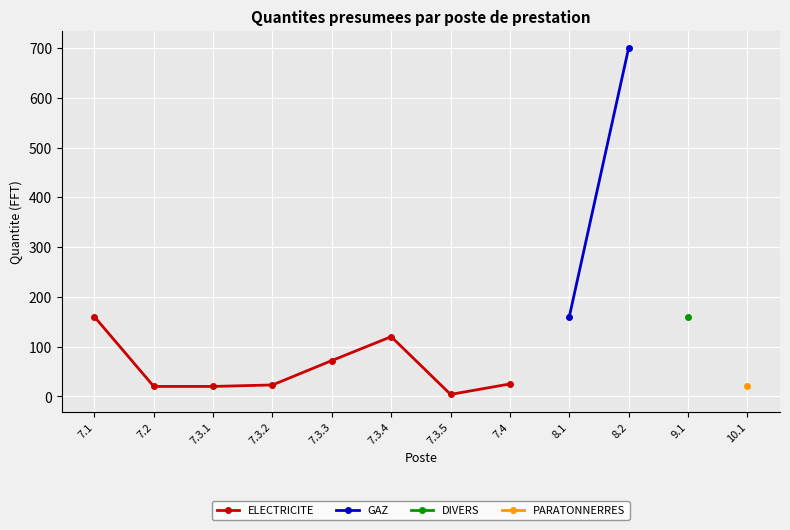

Is the value of 7.1 Reception electrique at 7.2 greater than the value of 7.3.1 Bureaux antennes at 9.1?

No